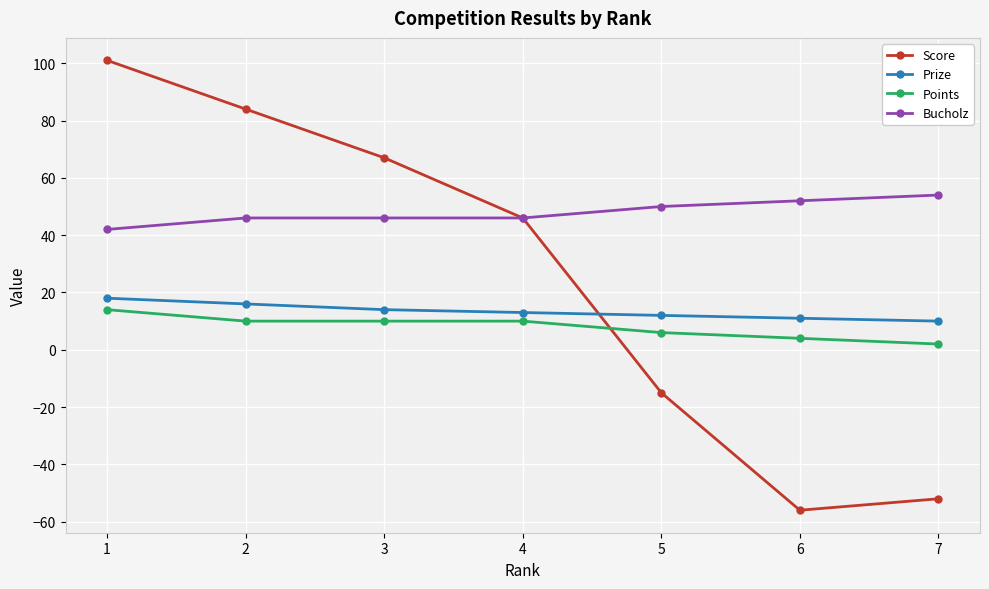

Which label corresponds to the smallest value in the chart?

6